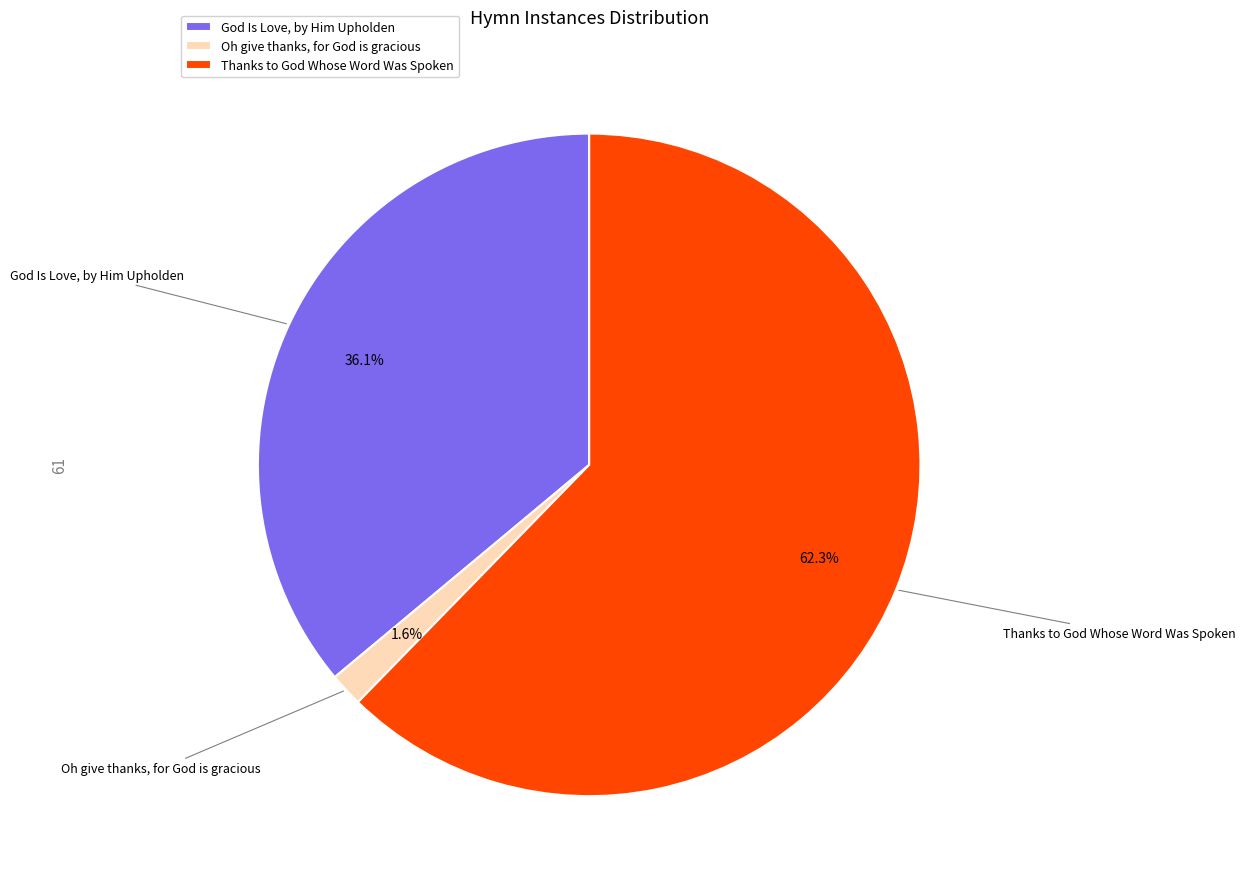

To the nearest percent, what is the average slice percentage?

33%